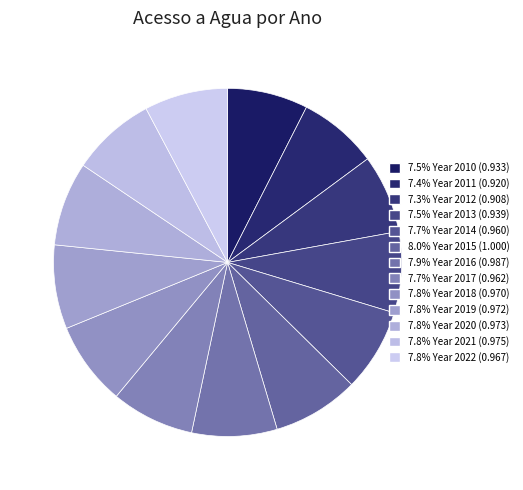

Is there a majority slice in this chart?

No